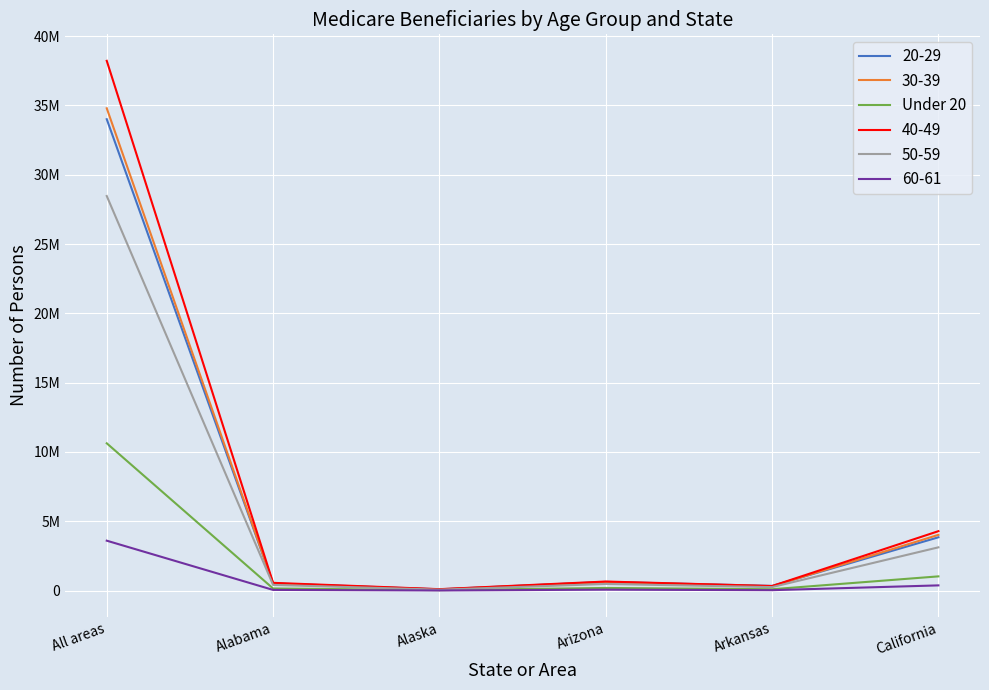

Which has a higher value, All areas or California?

All areas